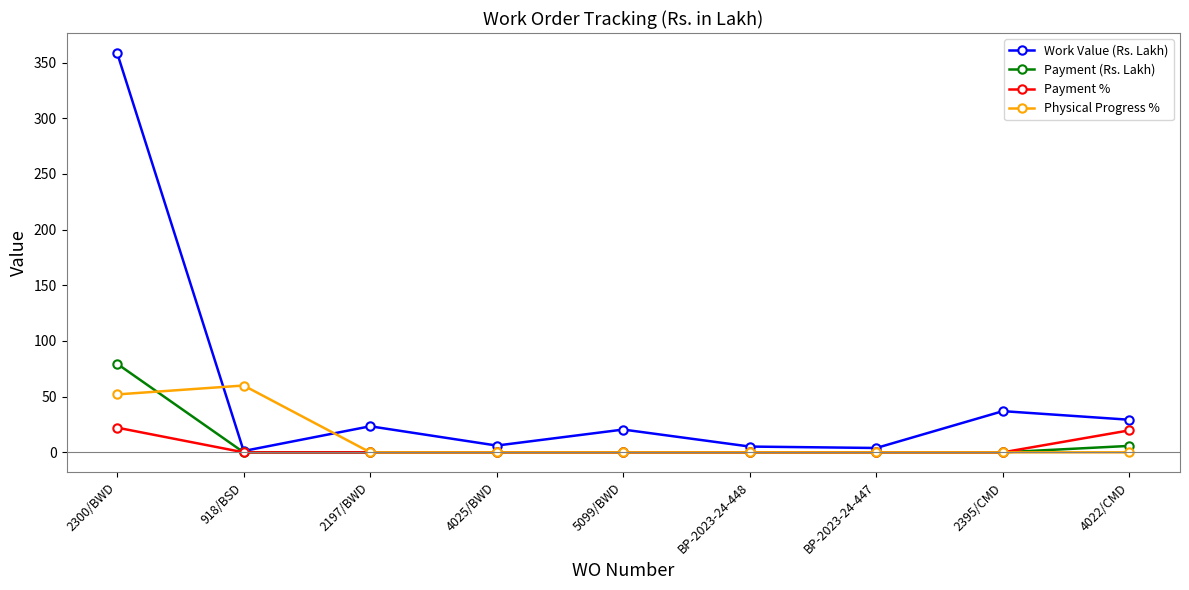

Is the value of Work Value (Rs. Lakh) at 2395/CMD greater than the value of Physical Progress % at 5099/BWD?

Yes